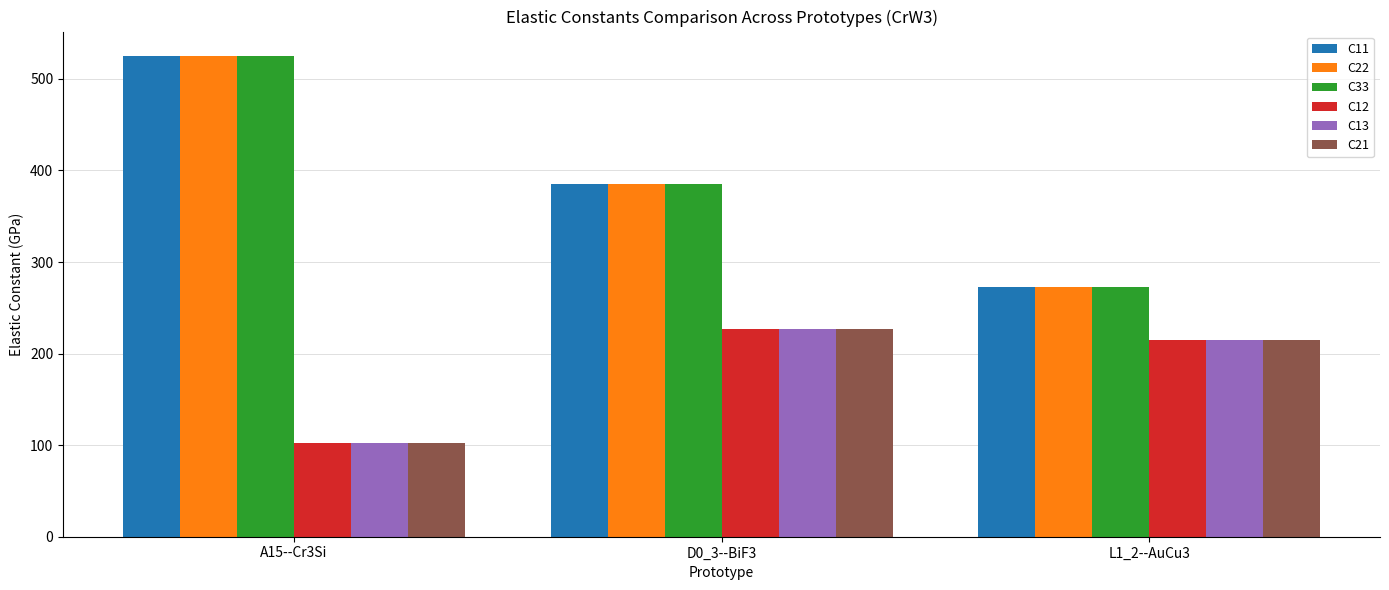

Reading left to right, extract all data points from this chart.

C11: A15--Cr3Si=525.5	D0_3--BiF3=385.6	L1_2--AuCu3=272.7
C22: A15--Cr3Si=525.5	D0_3--BiF3=385.6	L1_2--AuCu3=272.7
C33: A15--Cr3Si=525.5	D0_3--BiF3=385.6	L1_2--AuCu3=272.7
C12: A15--Cr3Si=102.2	D0_3--BiF3=226.6	L1_2--AuCu3=214.4
C13: A15--Cr3Si=102.2	D0_3--BiF3=226.6	L1_2--AuCu3=214.4
C21: A15--Cr3Si=102.2	D0_3--BiF3=226.6	L1_2--AuCu3=214.4